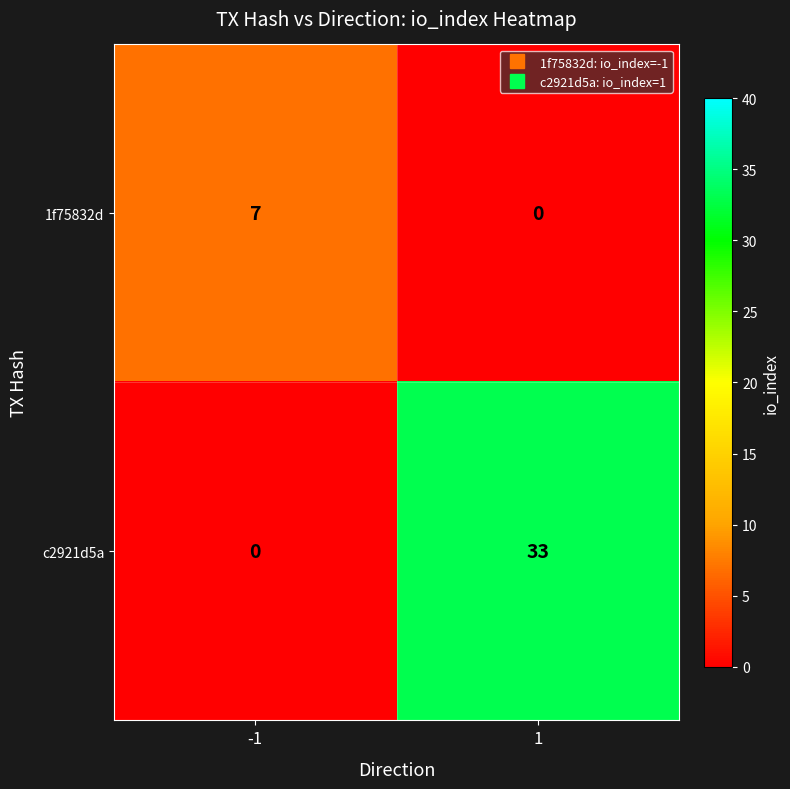

What is the total value across all series at -1?

7